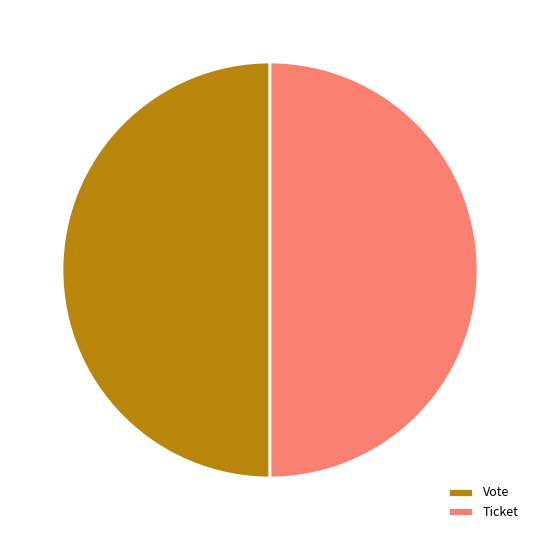

Count the number of slices in the pie.

2